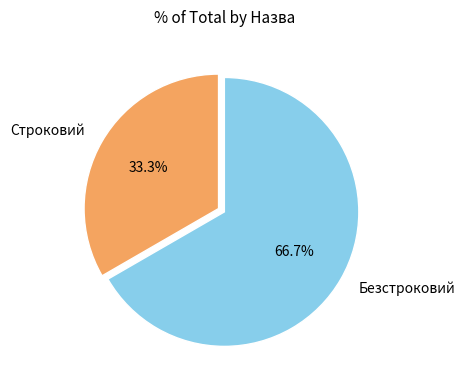

To the nearest percent, what portion does Строковий represent?

33%